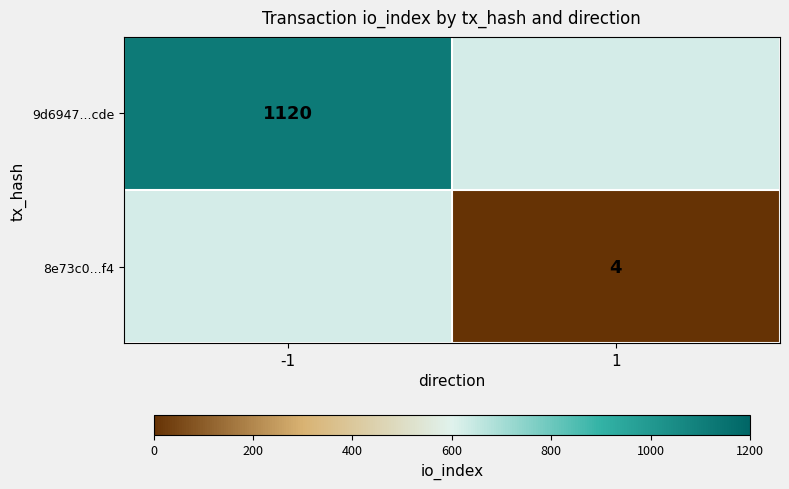

Is it true that 9d6947...cde equals 1120 at -1?

True